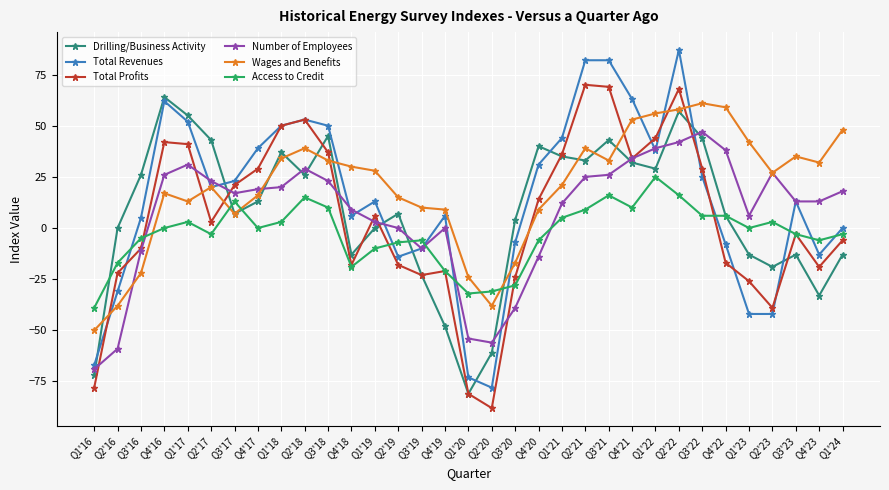

What is the greatest value displayed?

87